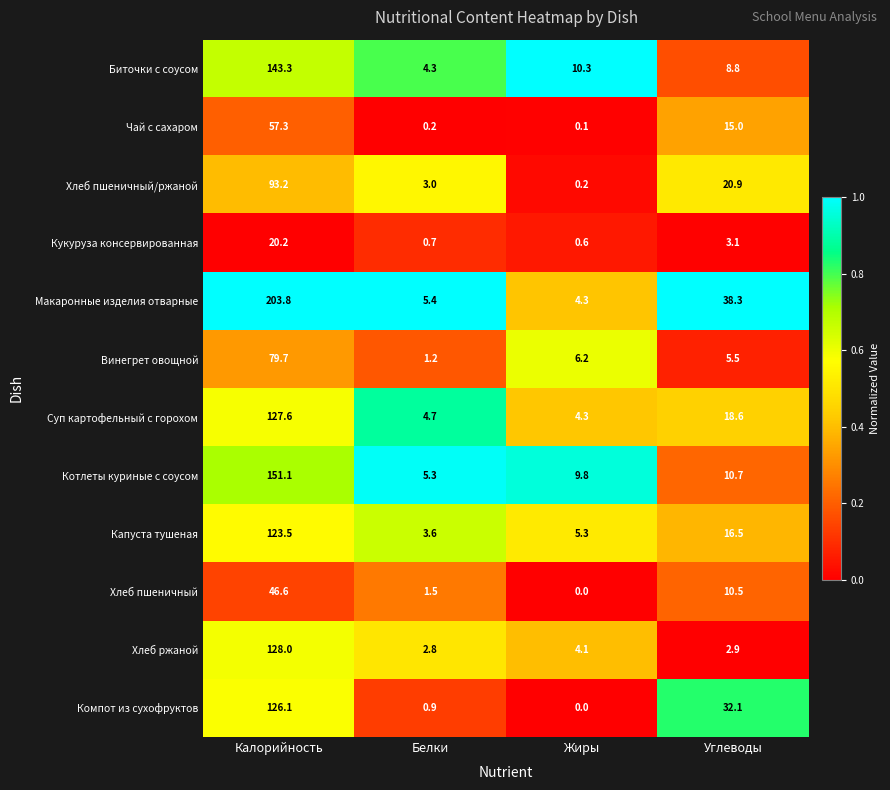

Rank the series by their maximum value, from highest to lowest.

Макаронные изделия отварные, Котлеты куриные с соусом, Биточки с соусом, Хлеб ржаной, Суп картофельный с горохом, Компот из сухофруктов, Капуста тушеная, Хлеб пшеничный/ржаной, Винегрет овощной, Чай с сахаром, Хлеб пшеничный, Кукуруза консервированная